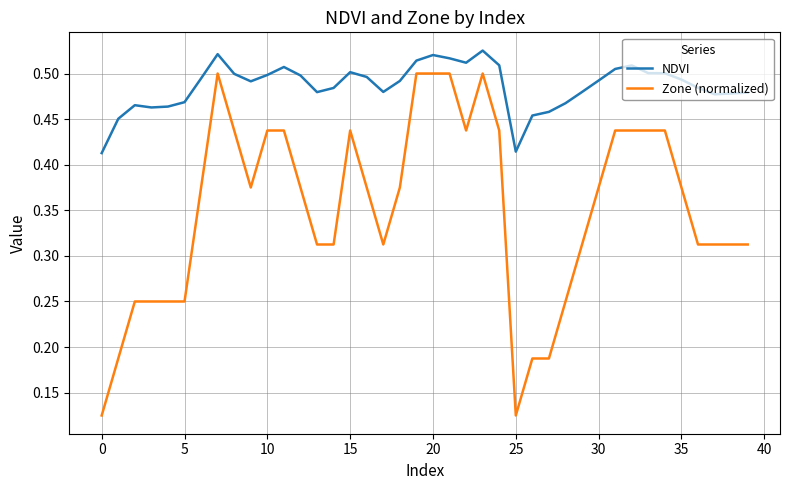

List the series in order of their peak value, lowest first.

Zone (normalized), NDVI